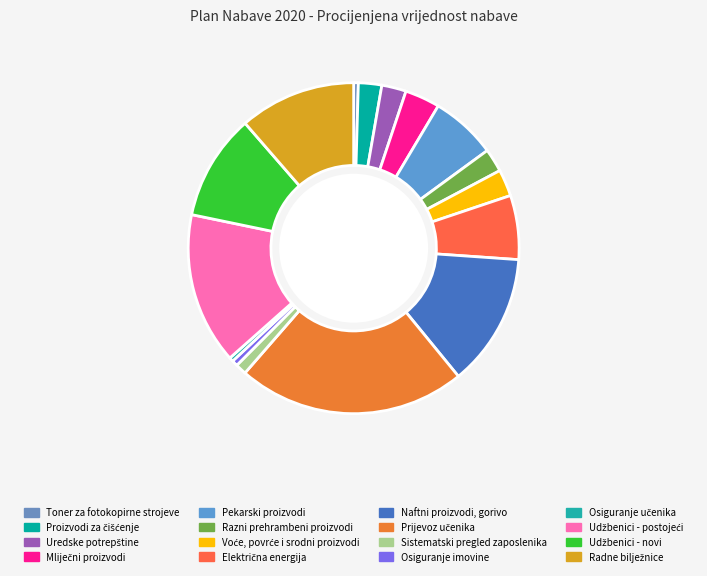

How many segments does this pie chart have?

16